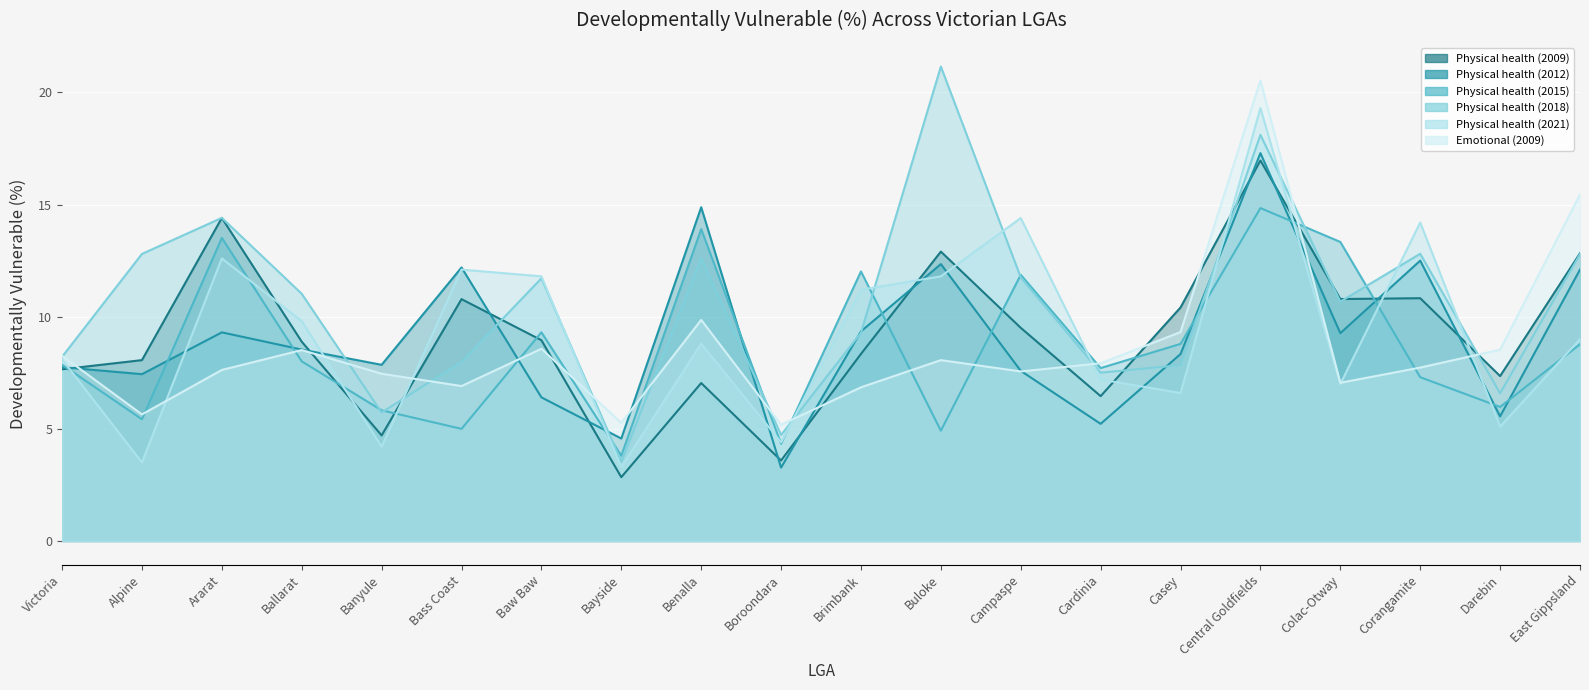

True or false: Physical health (2015) has a value of 9.3 at Baw Baw.

True